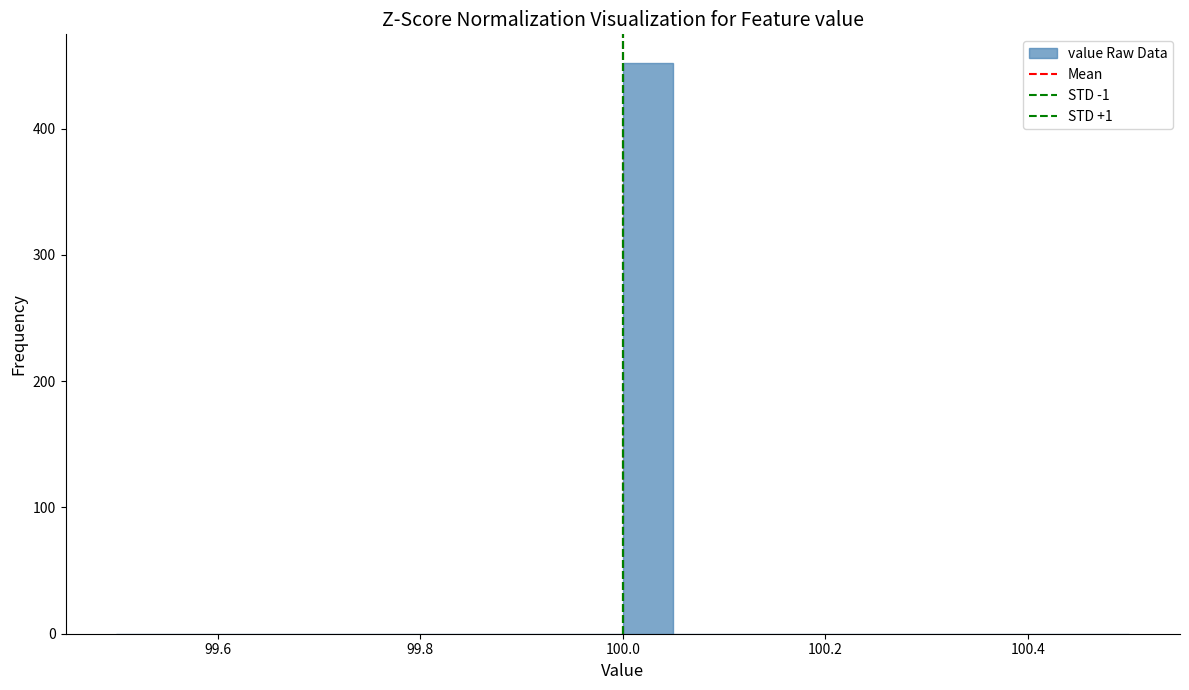

Read against the x-axis, roughly where is the centre of the tallest bar?

100.02